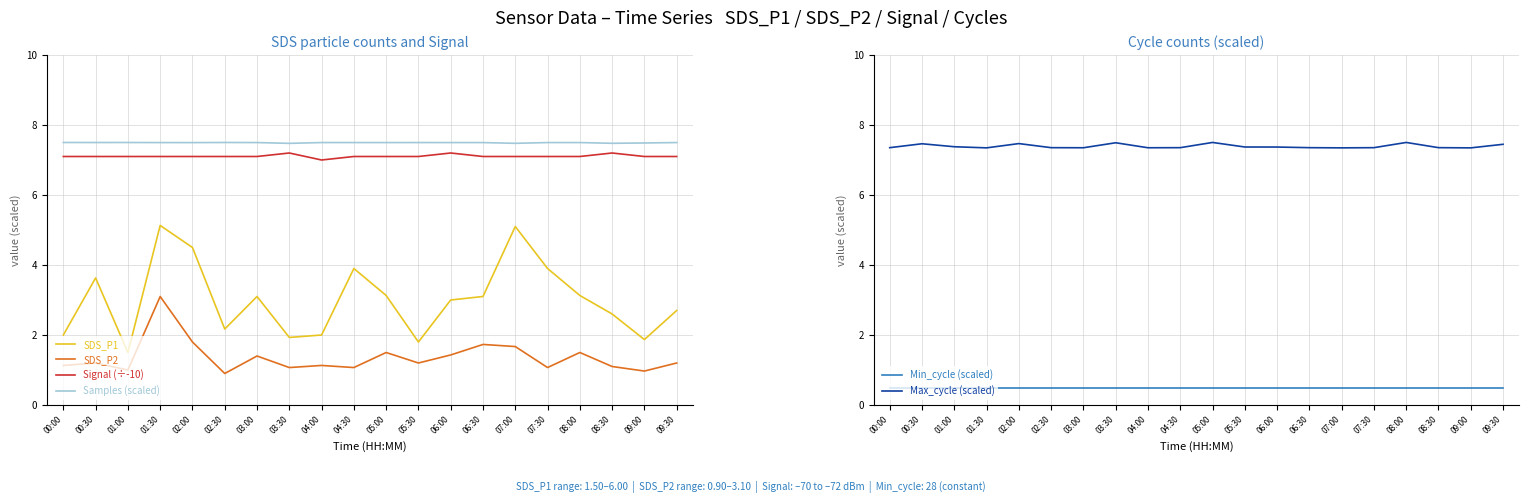

At which category does SDS_P1 reach its first local valley?

01:00